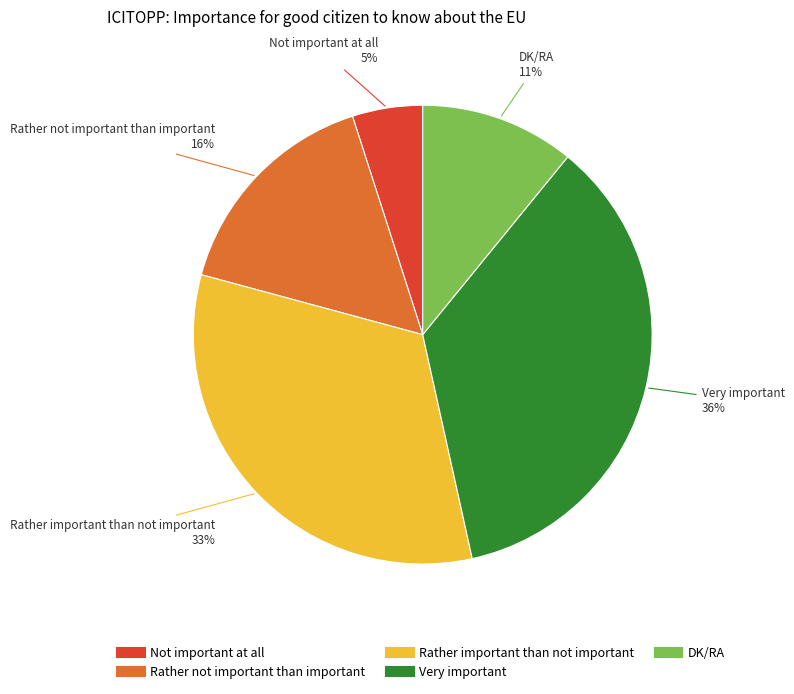

How many segments does this pie chart have?

5